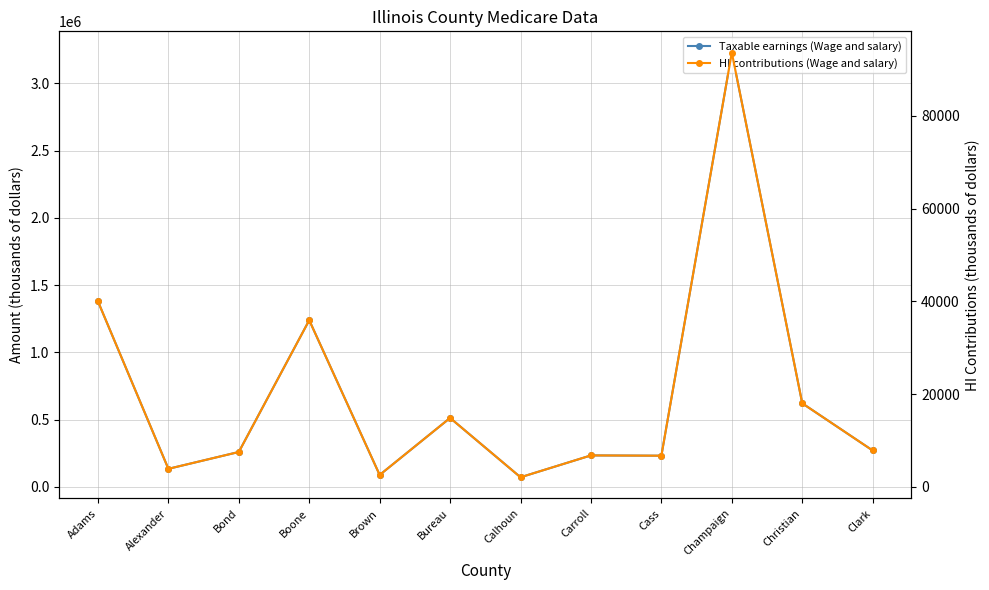

How many values in the Taxable earnings (Wage and salary) series exceed 270665?

5